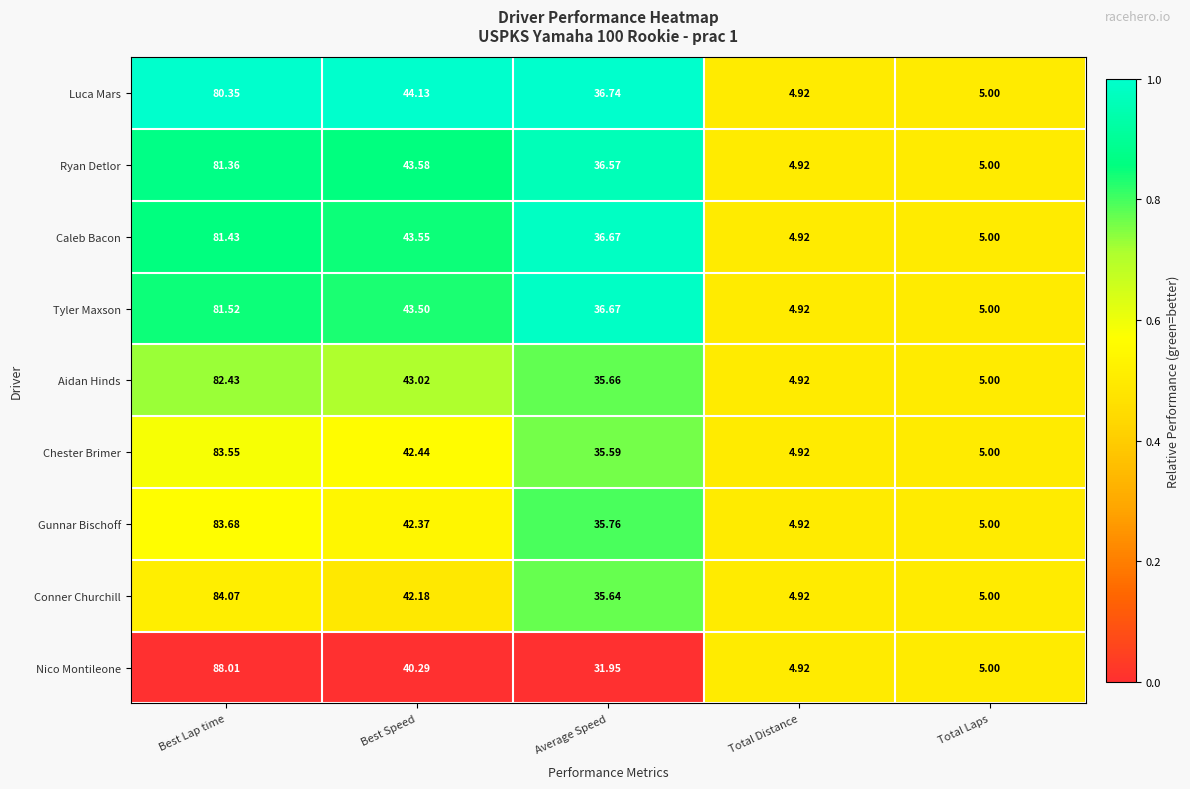

Which series has the widest spread of values?

Nico Montileone